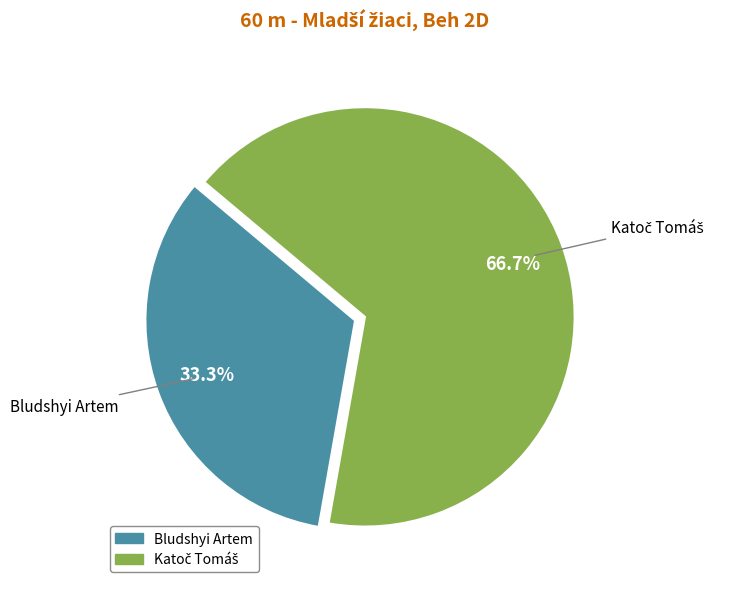

Which category has the smallest portion of the pie?

Bludshyi Artem